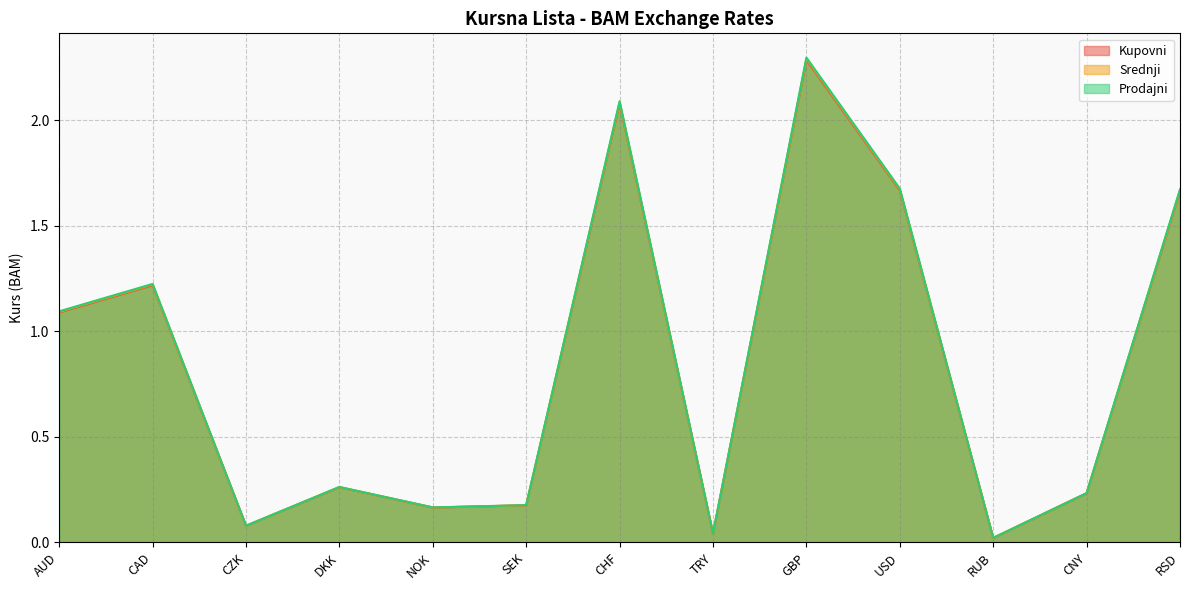

At which category is the sum across all series the highest?

GBP